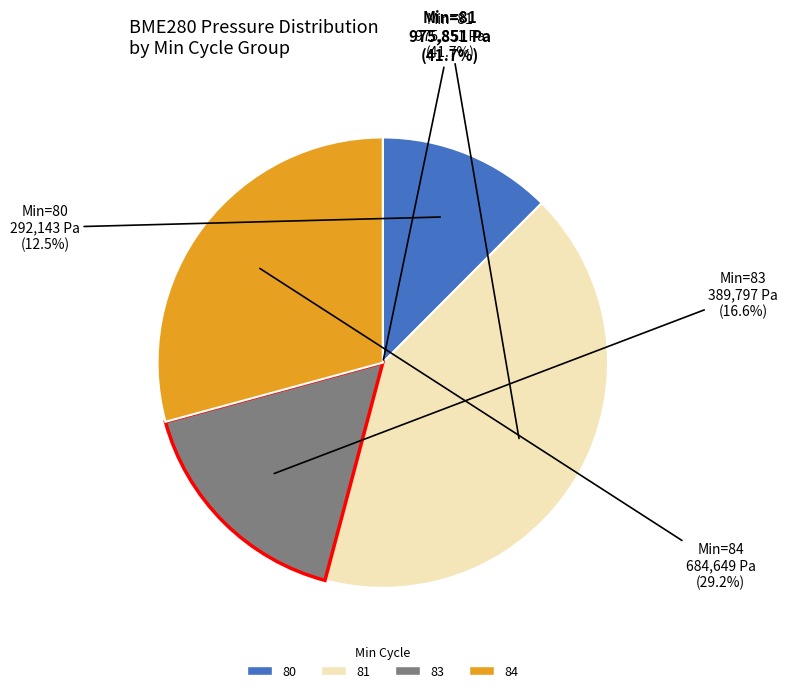

Is 81 the majority of the pie?

No